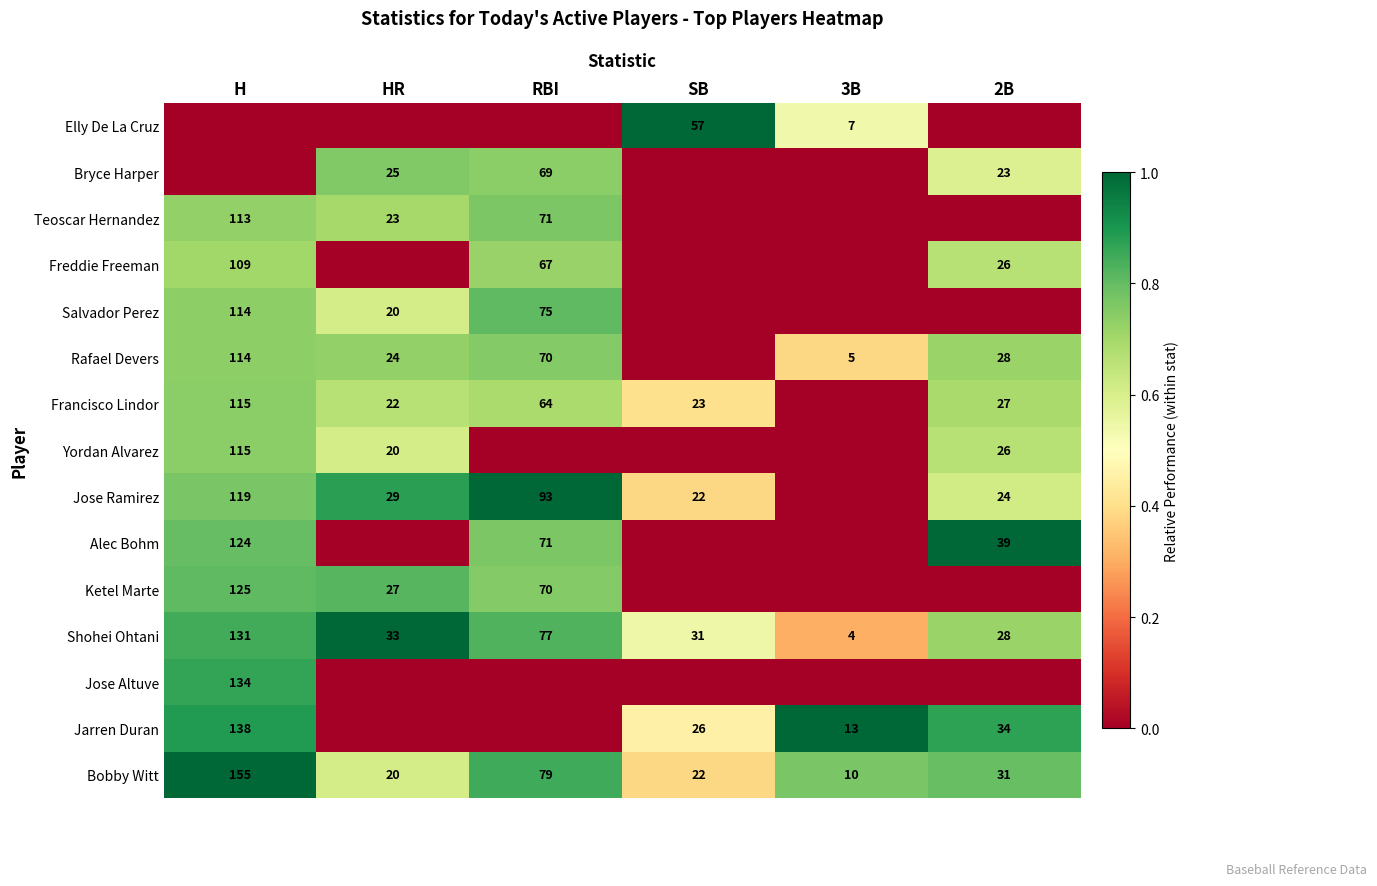

The Alec Bohm series shows 124 at H. True or false?

True